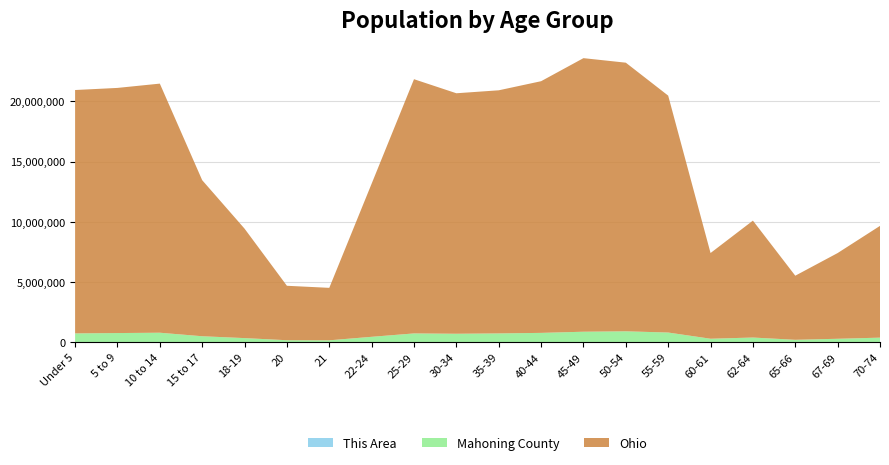

Does the chart have visible grid lines?

Yes